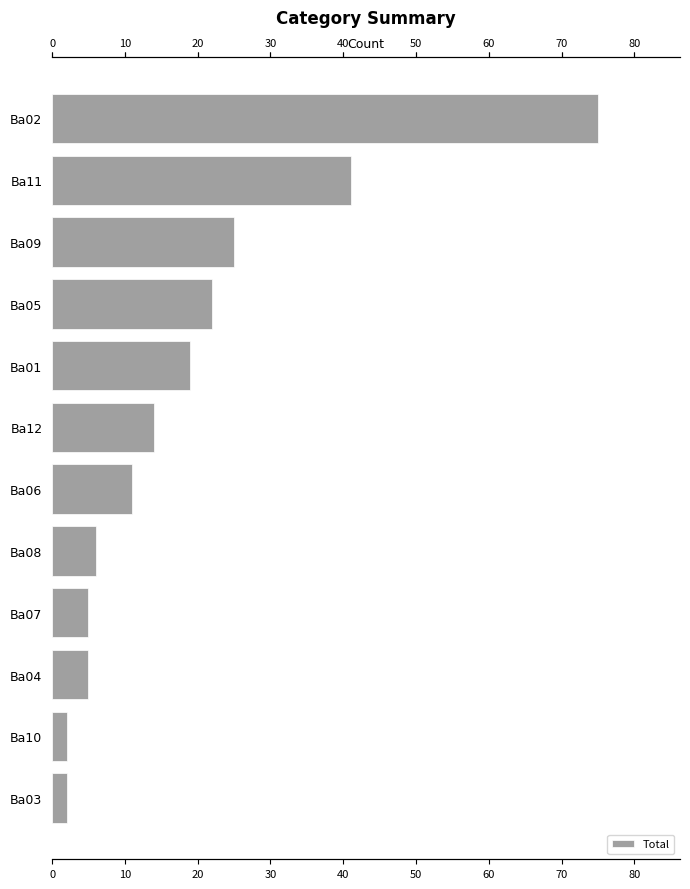

True or false: the data shows 3 at Ba03.

False